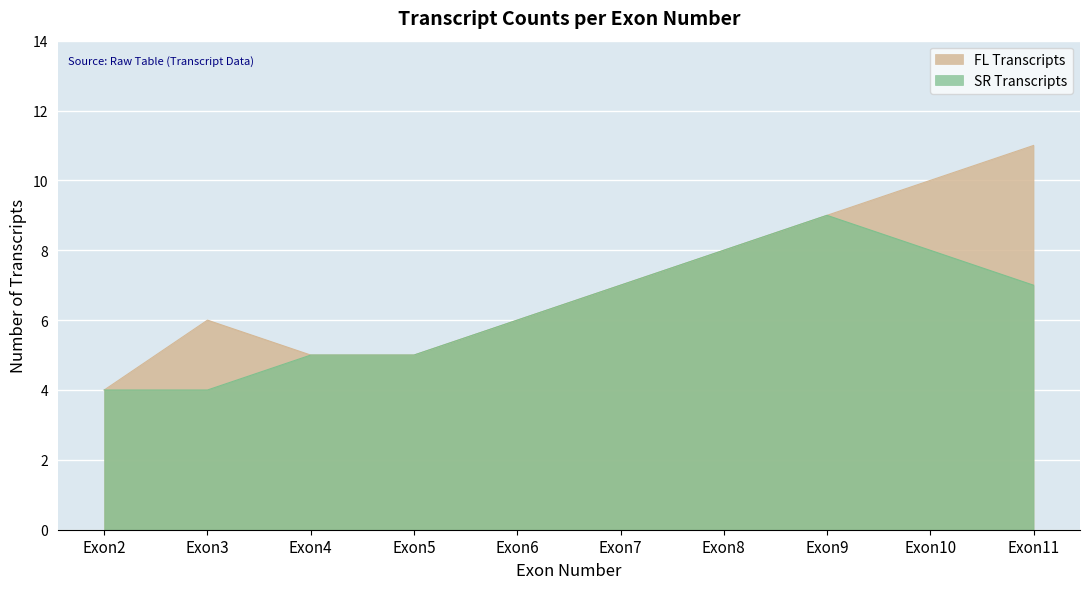

List the series in order of their overall mean, highest first.

FL Transcripts, SR Transcripts